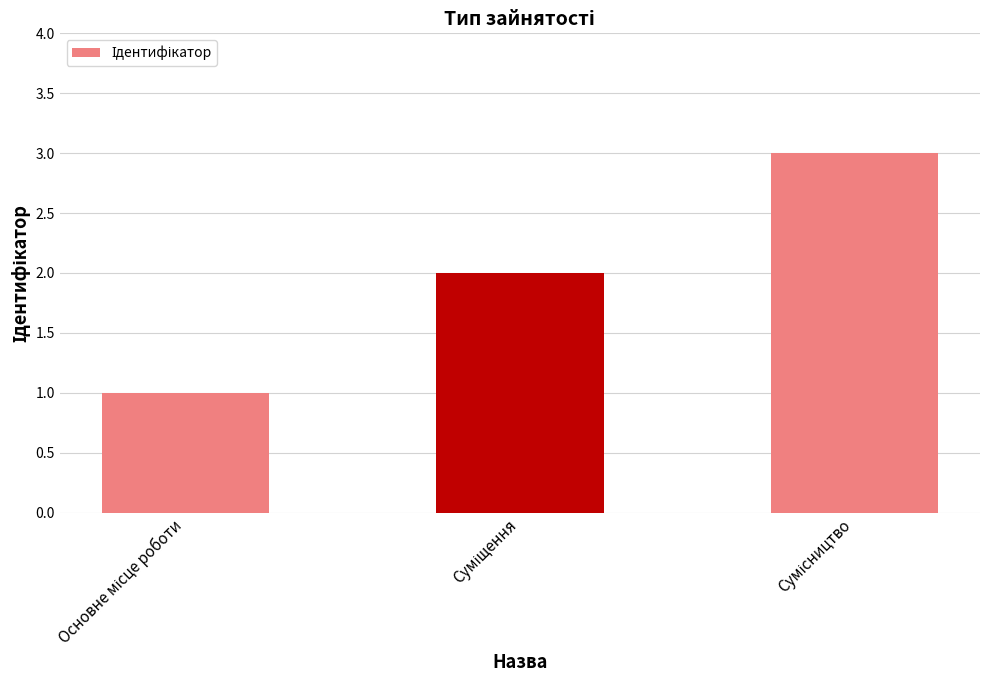

What is the minimum value shown in the chart?

1